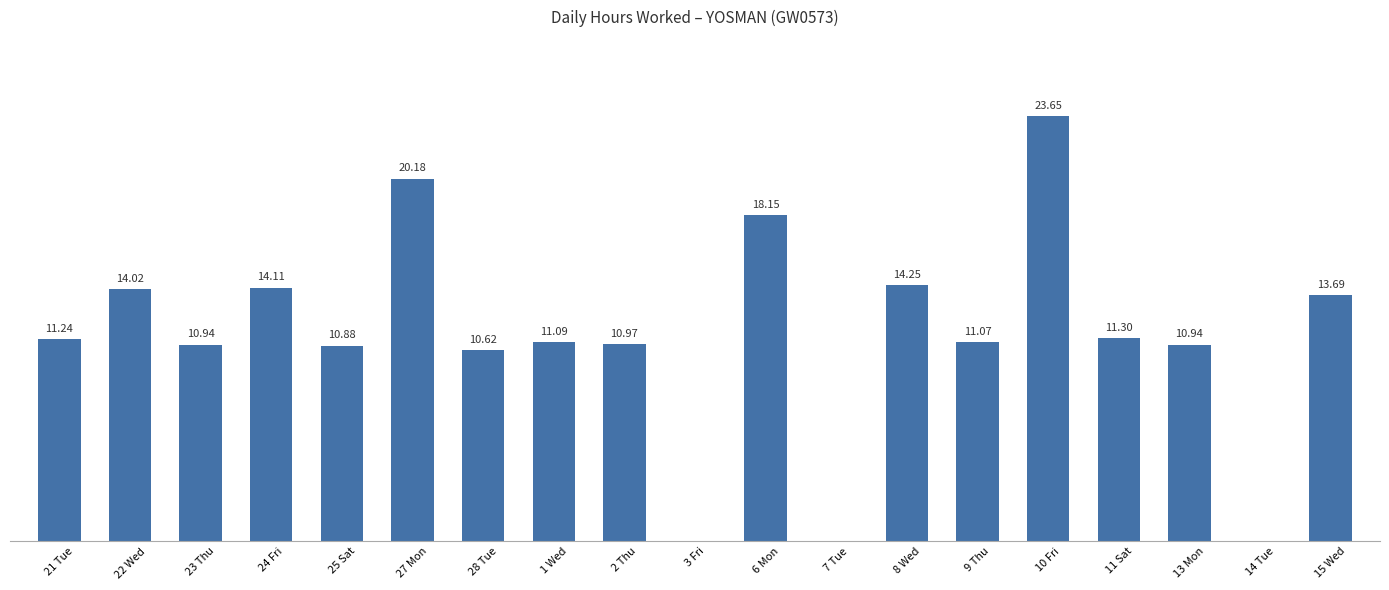

Which has a higher value, 2 Thu or 27 Mon?

27 Mon